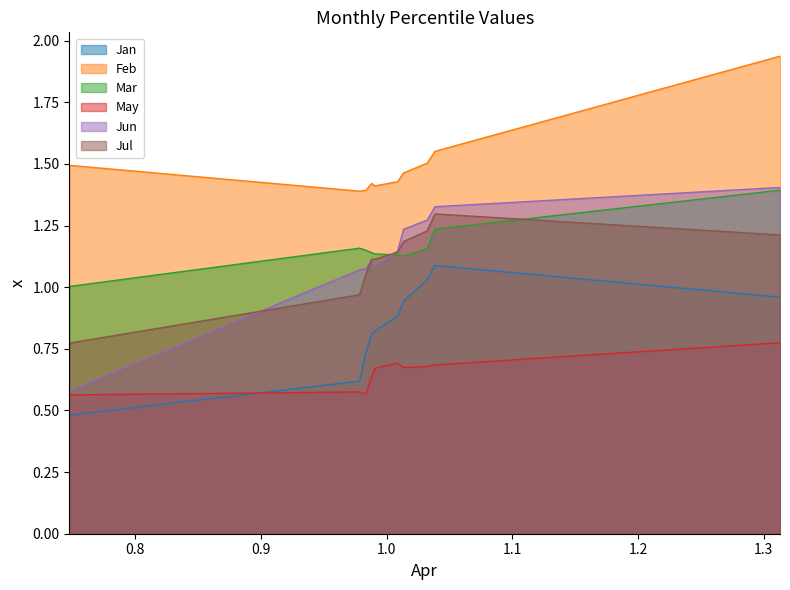

True or false: Mar and Jan intersect in this chart.

False